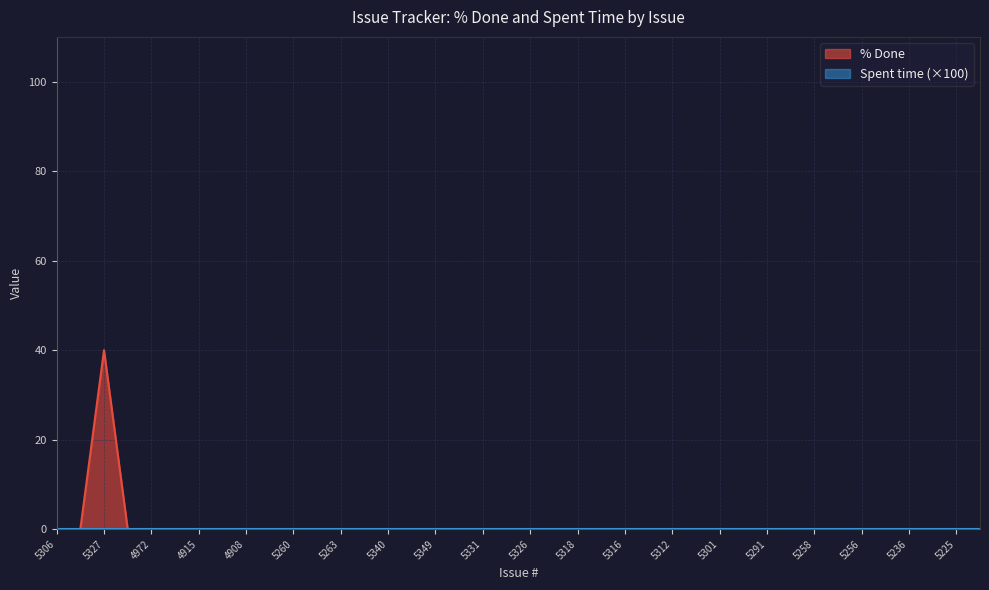

What is the label of the 40th point from the right?

5306